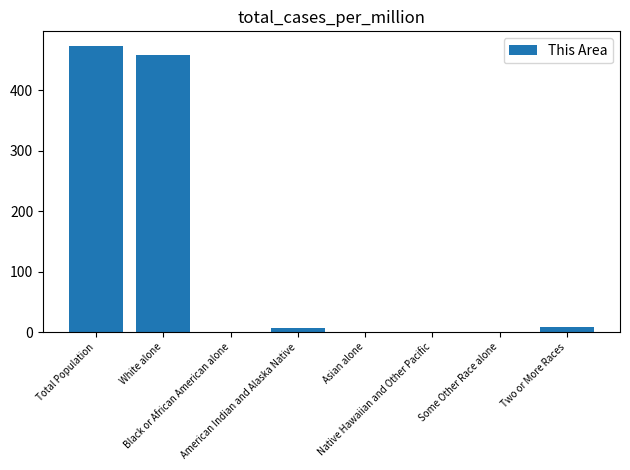

What is the sum of the values at Two or More Races and Total Population?

482